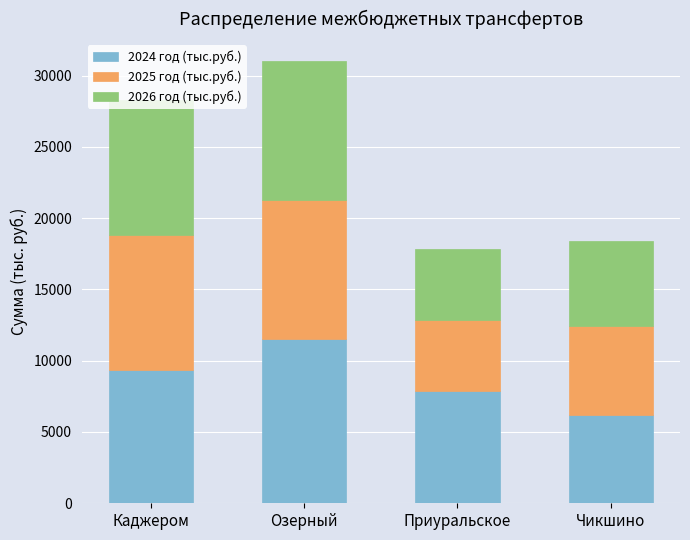

What is the minimum value for 2024 год (тыс.руб.)?

6217.8